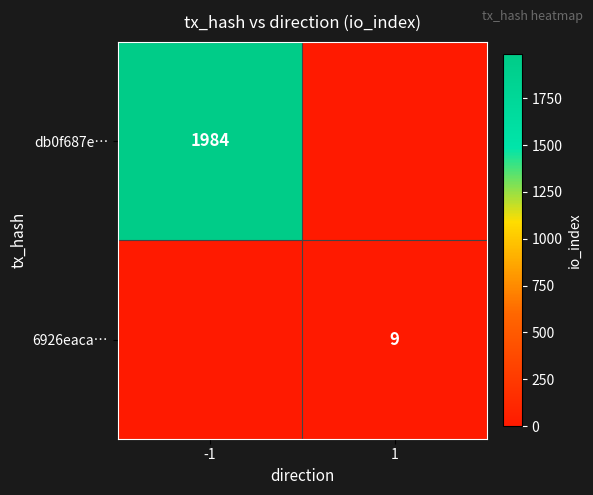

Is the value of 6926eaca… at 1 greater than the value of db0f687e… at -1?

No